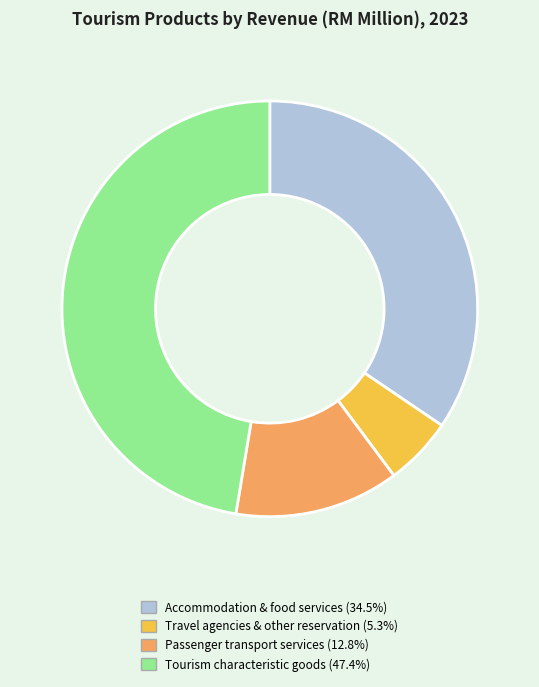

Is there a majority slice in this chart?

No